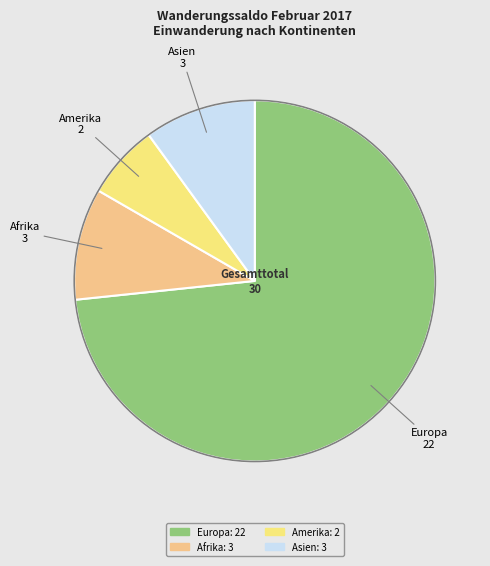

Is there a majority slice in this chart?

Yes